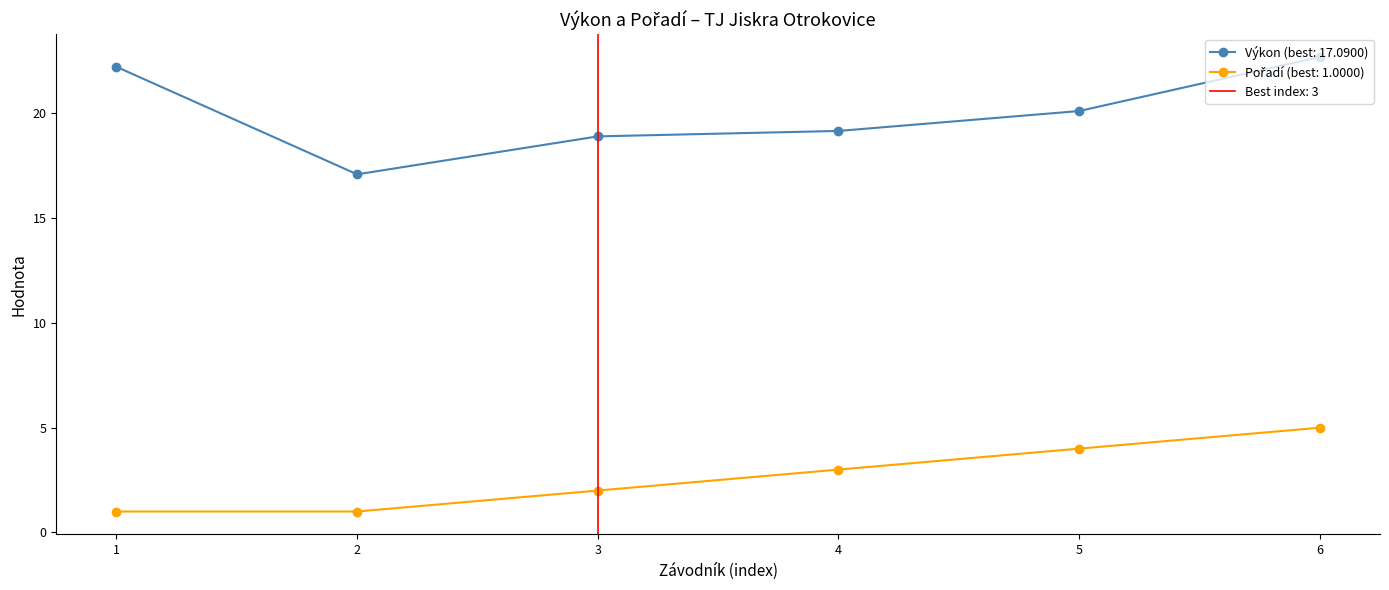

Rank the series by their maximum value, from lowest to highest.

Pořadí, Výkon